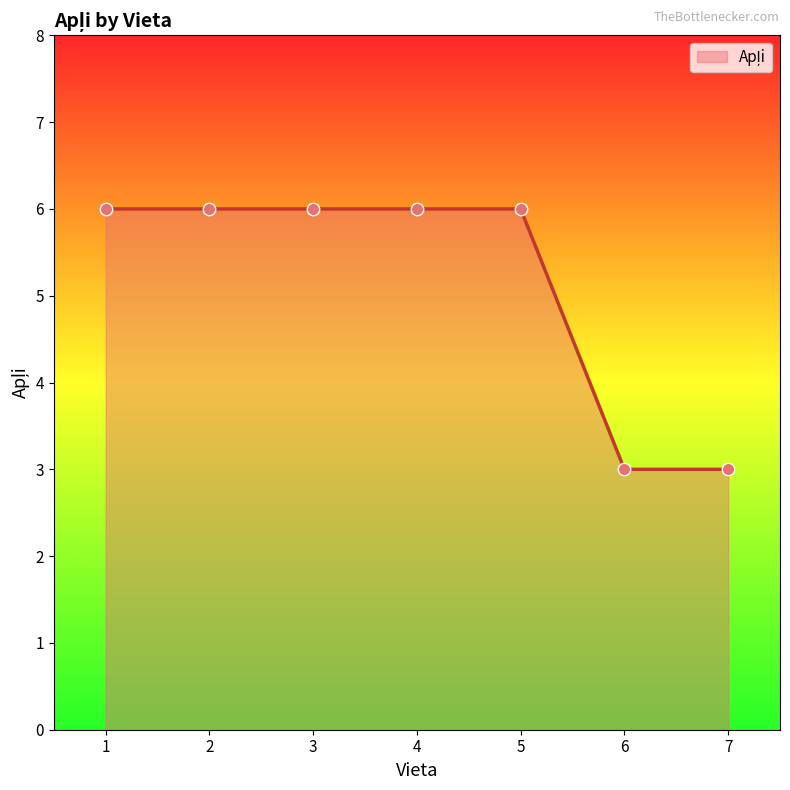

What is the change in value from 5 to 7?

-3